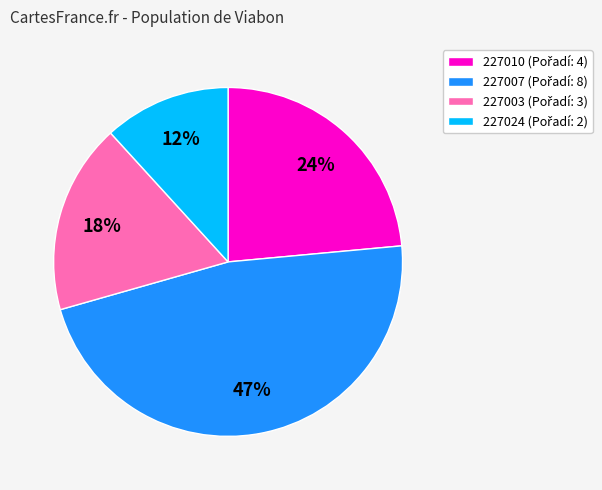

Is it true that 227024 is 12% of the pie?

True